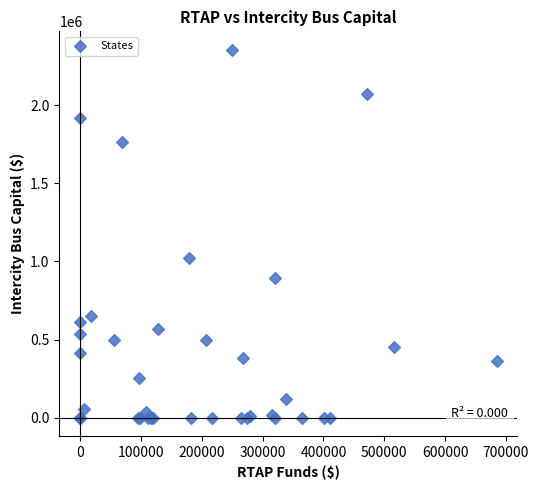

What Y value in the scatter plot is closest to 1176610?

1020000